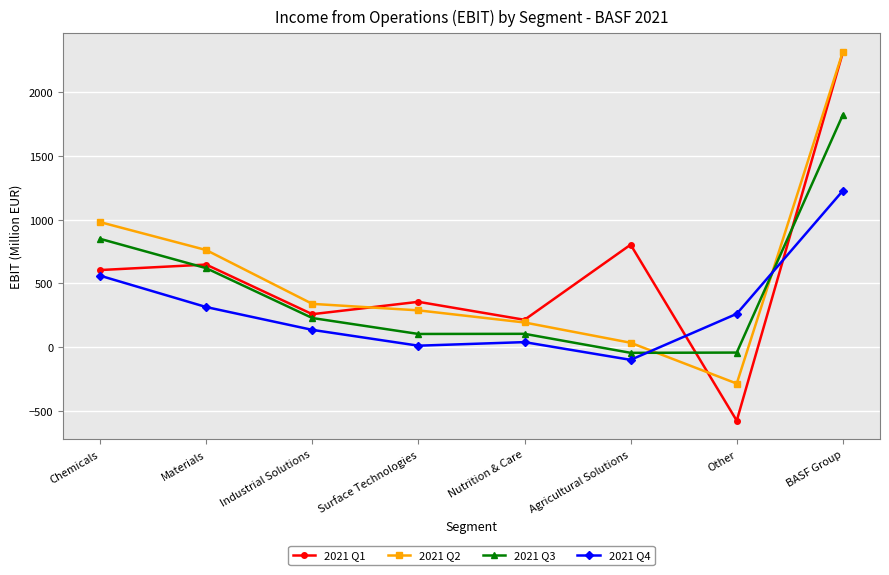

What is the value of the 2021 Q4 point at the 5th from the left?

40